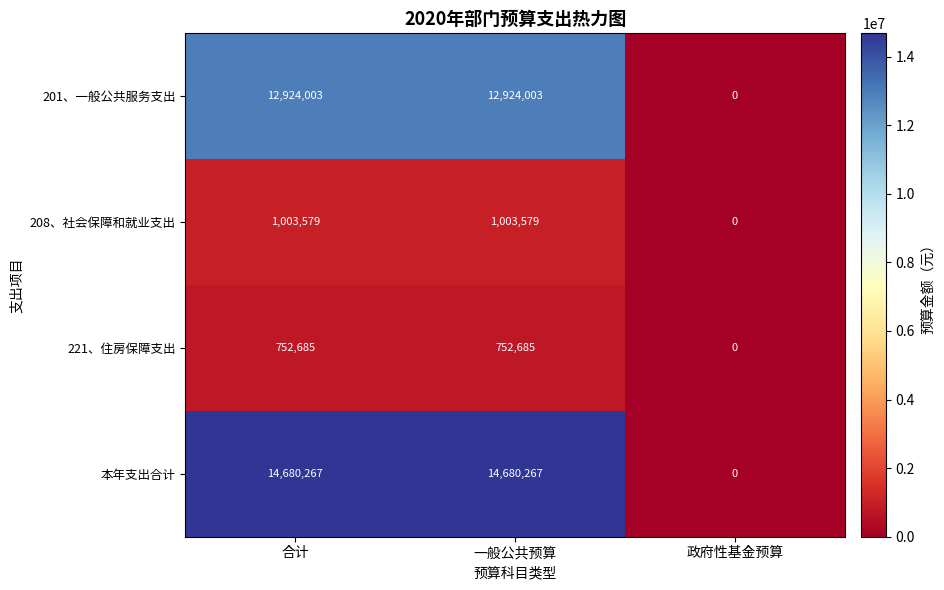

List the series in order of their peak value, lowest first.

221、住房保障支出, 208、社会保障和就业支出, 201、一般公共服务支出, 本年支出合计